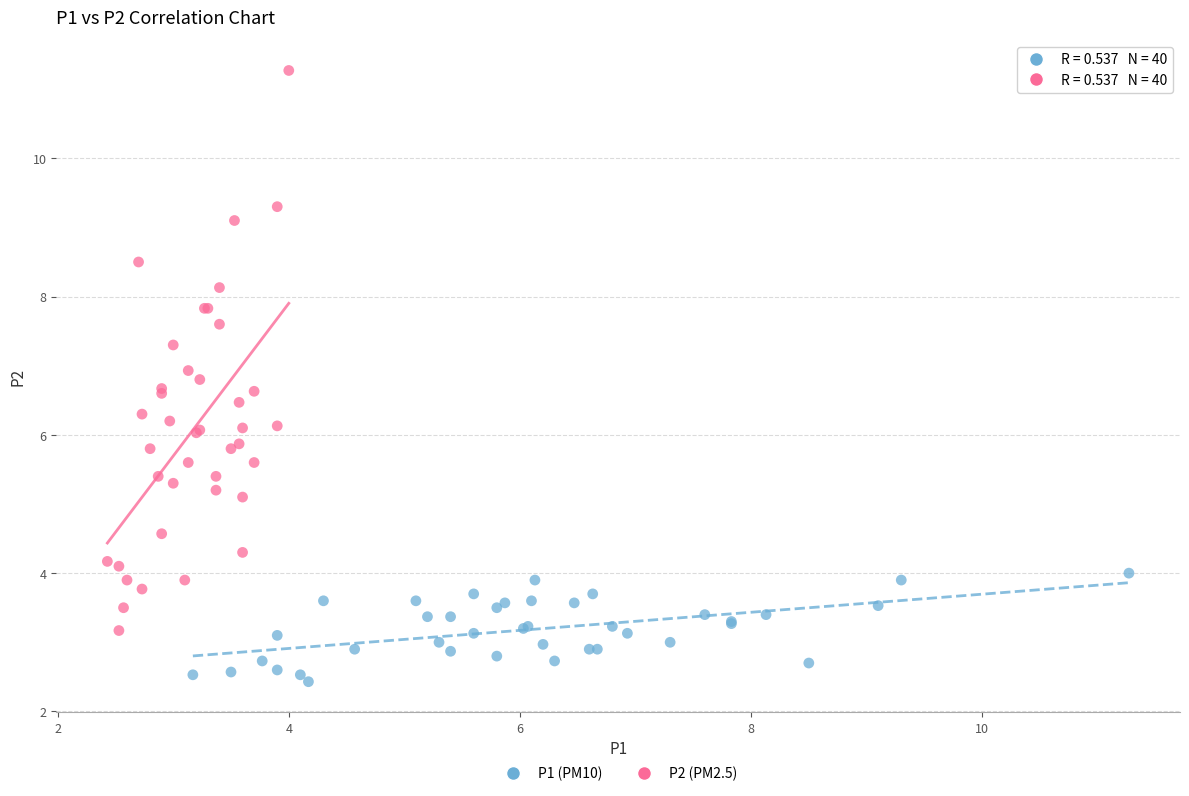

Which series contains the lowest Y value?

P1 (PM10)